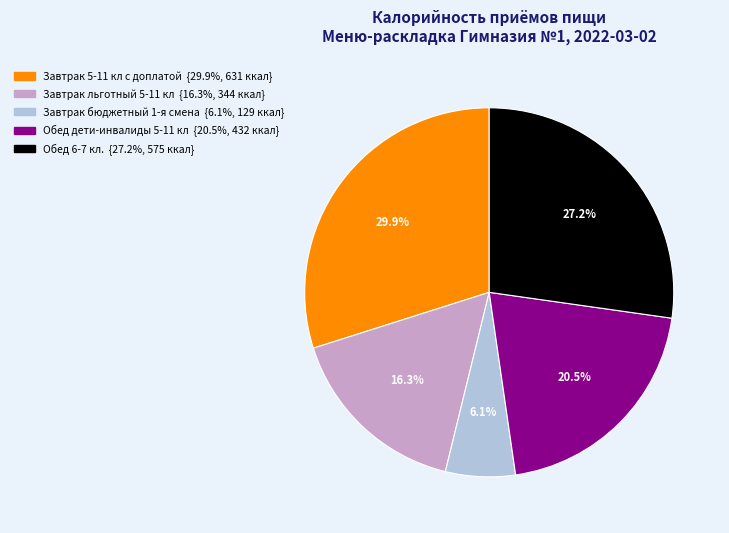

How many segments does this pie chart have?

5